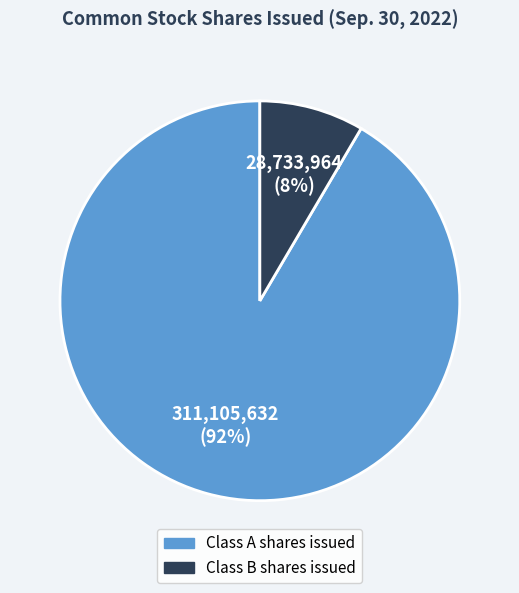

To the nearest percent, what is the combined percentage of Class B shares issued and Class A shares issued?

100%